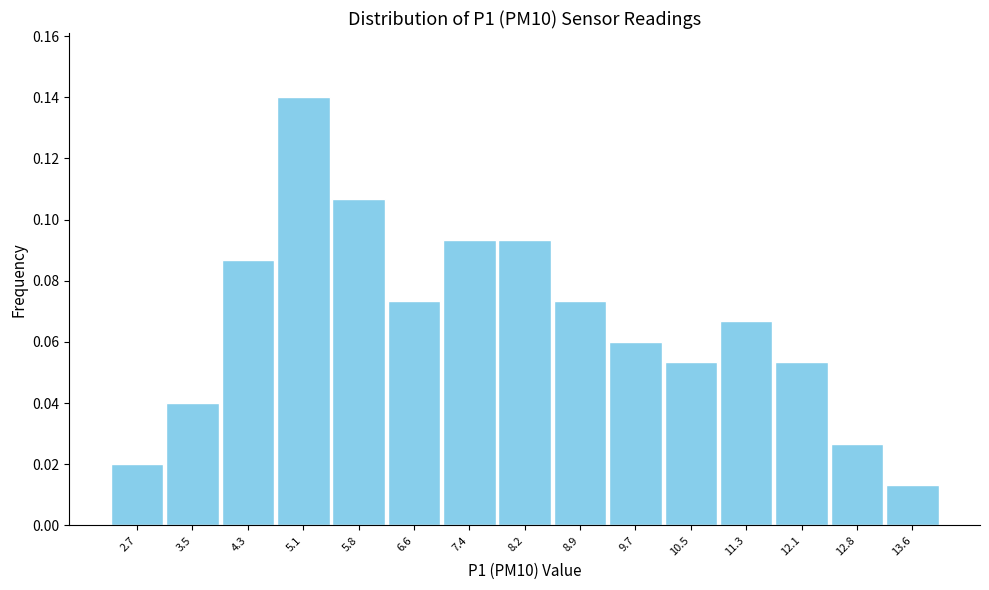

Over which range of the x-axis is the bar tallest?

4.7 to 5.4